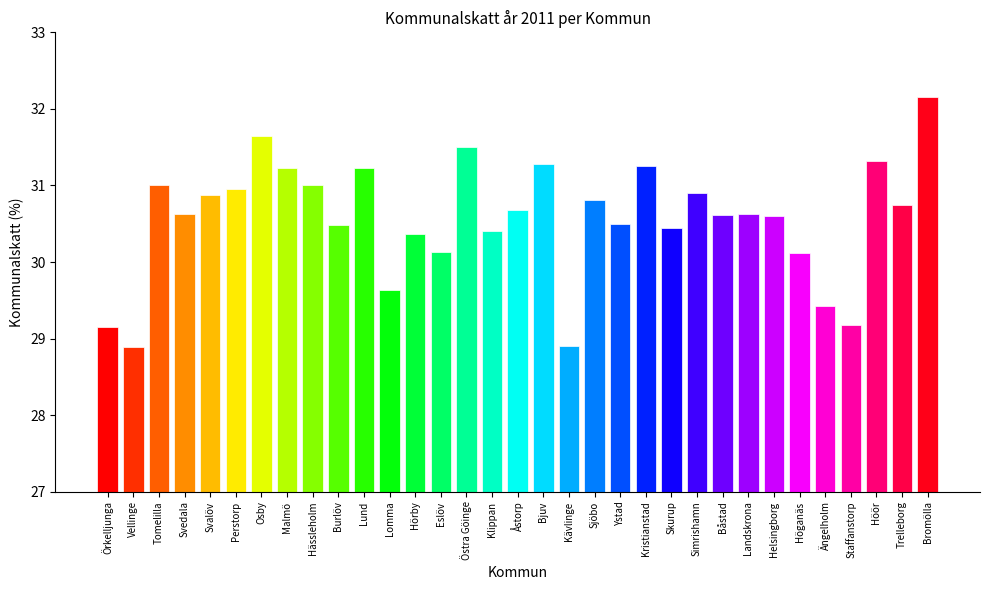

What value does the data have at Staffanstorp?

29.2